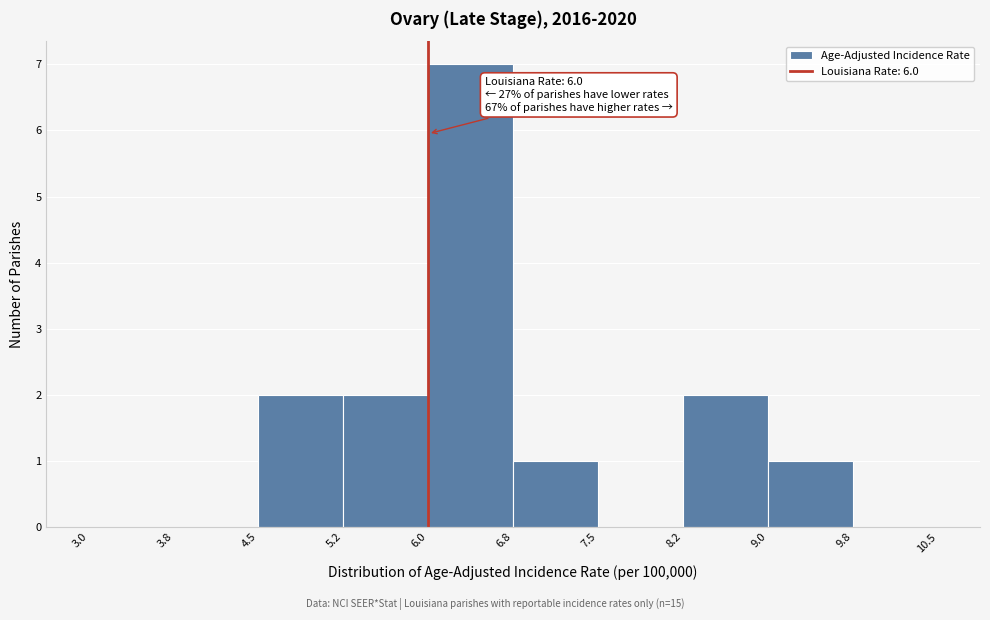

Which range on the x-axis has the tallest bar?

6.0 to 6.8